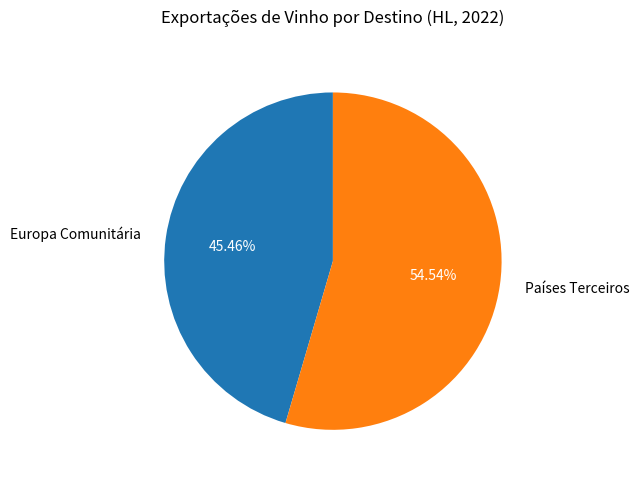

Is Europa Comunitária the majority of the pie?

No